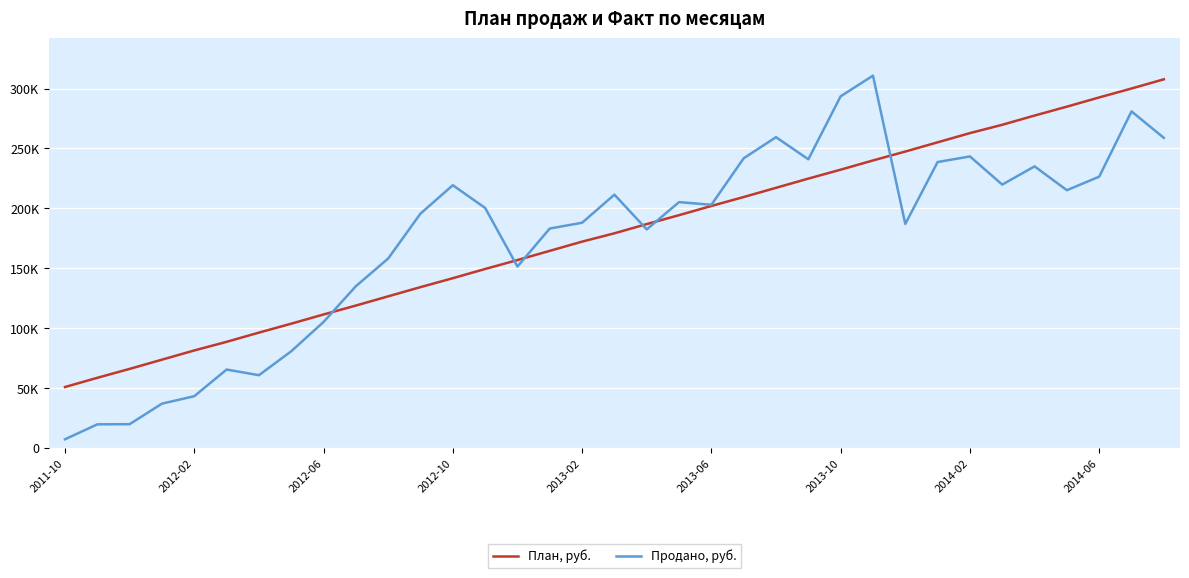

Does the chart display data point markers on the line(s)?

No